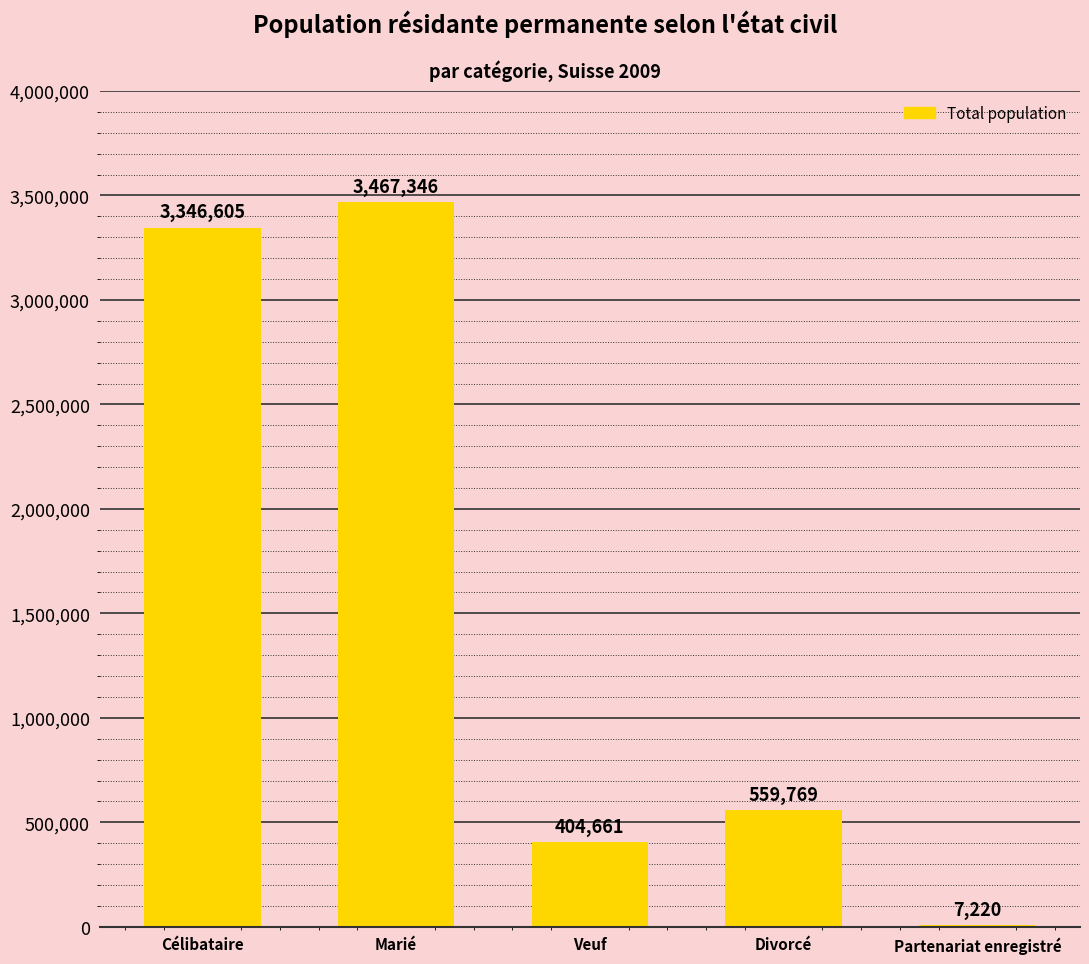

At which label does the data first exceed 559769?

Célibataire